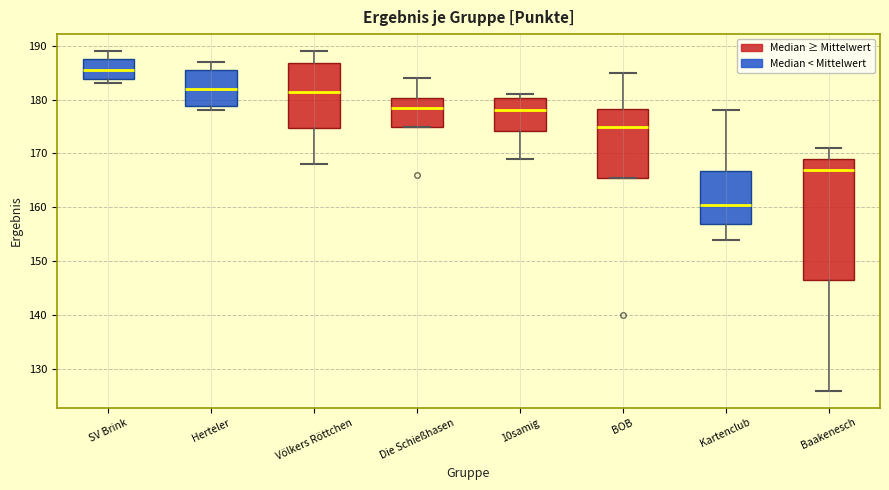

Which box's median line is the highest?

SV Brink